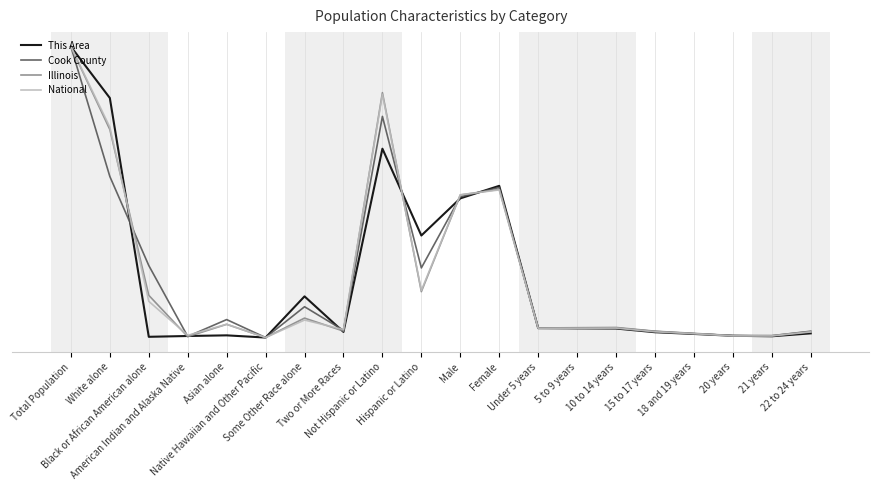

Does the chart display data point markers on the line(s)?

No